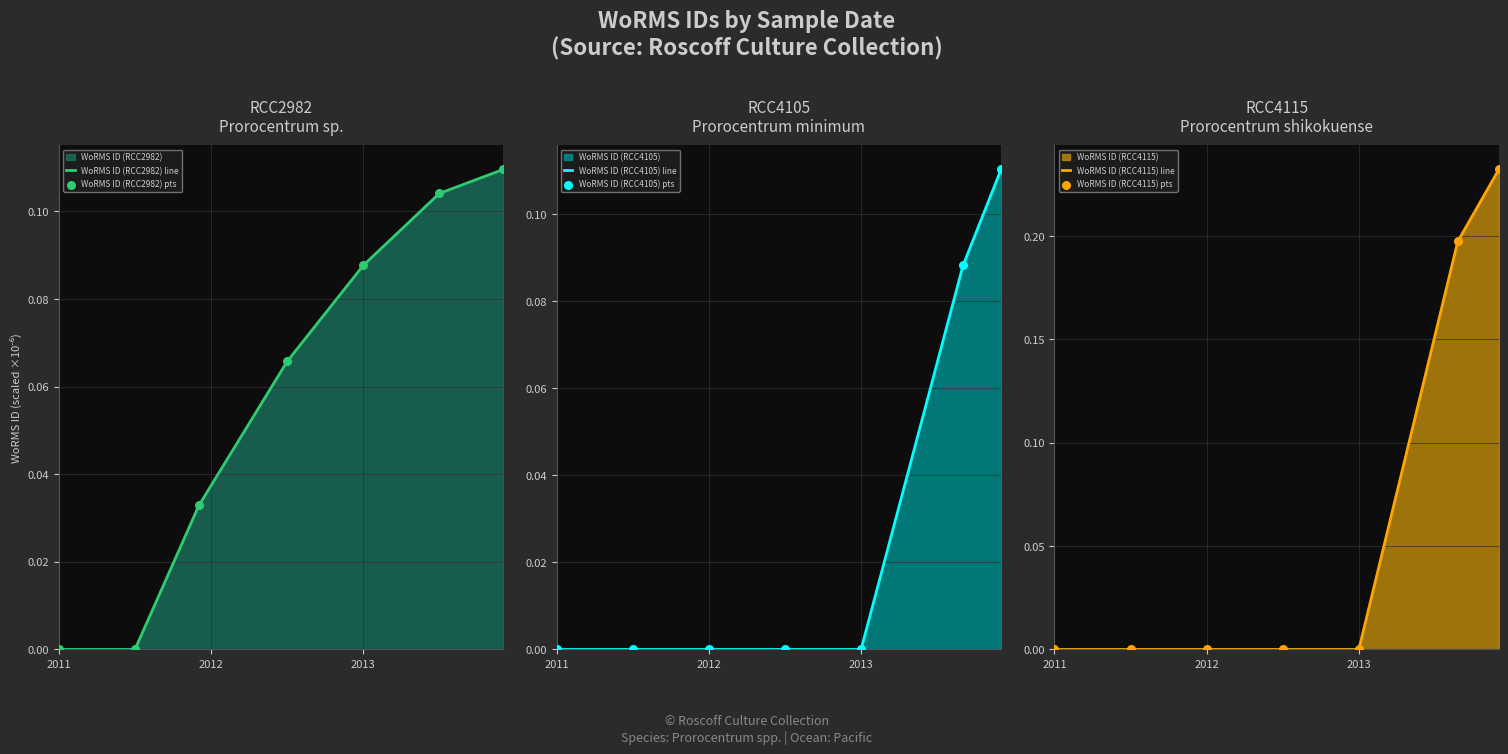

At how many categories does at least one series exceed 0?

5